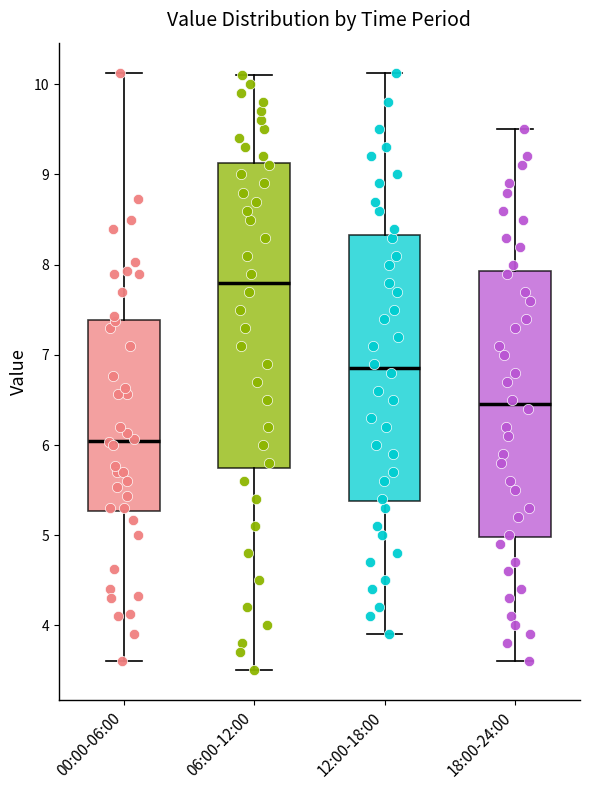

Where does the median line of the box for 18:00-24:00 sit on the y-axis? The values are not printed on the chart, so give them approximately, as read against the axis.

6.5